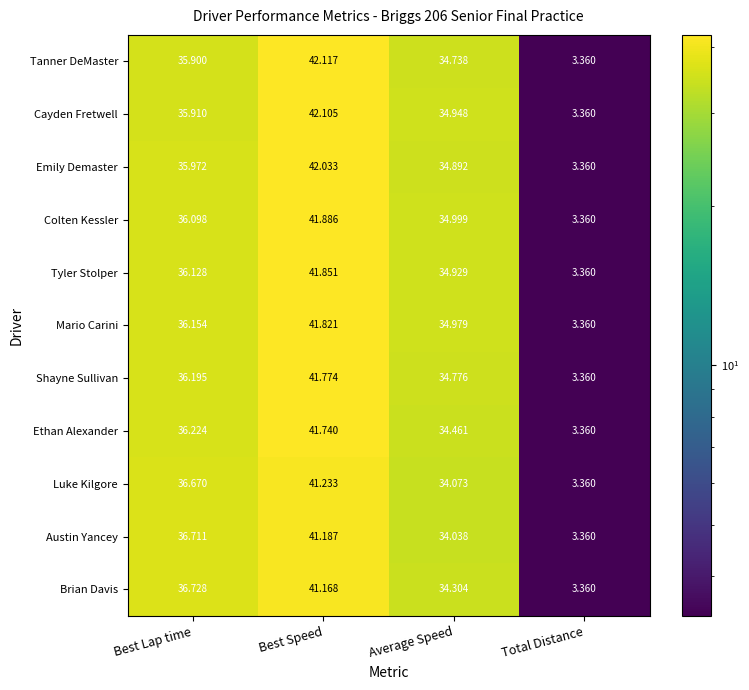

Which series has the largest total across all categories?

Colten Kessler